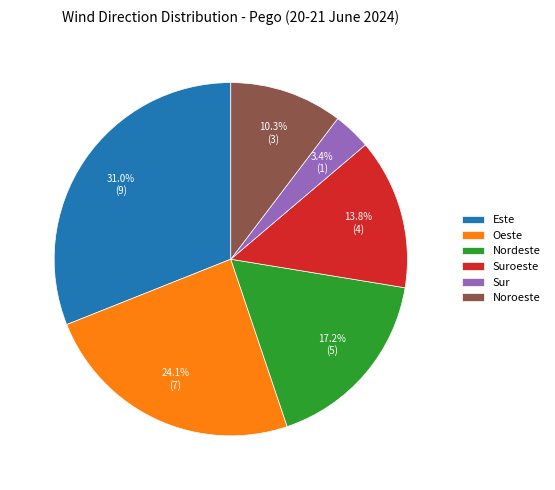

Approximately how many times larger is the value at Sur compared to Este?

0.1